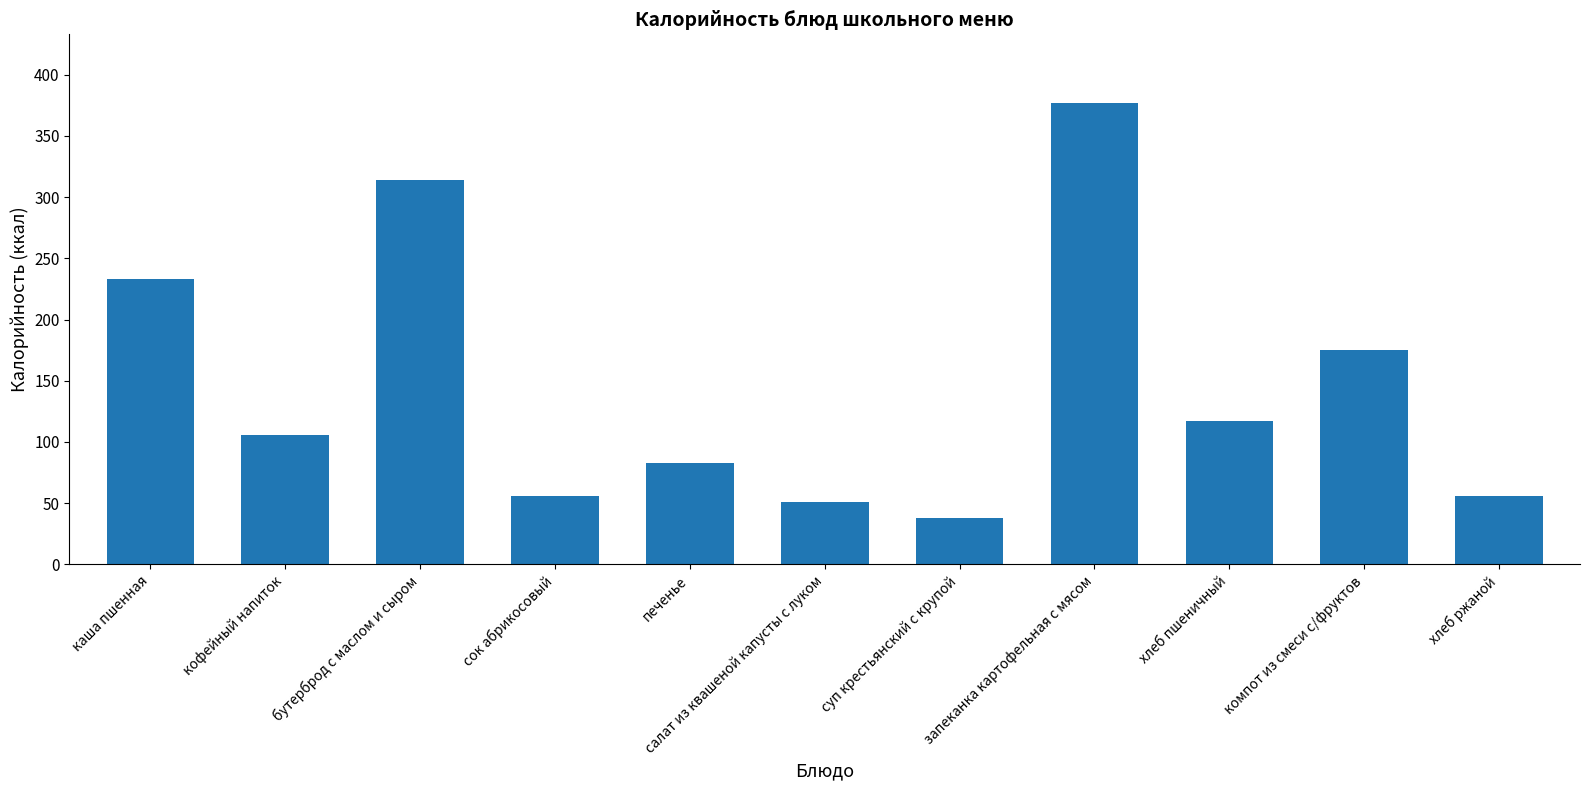

What is the smallest value displayed?

37.9